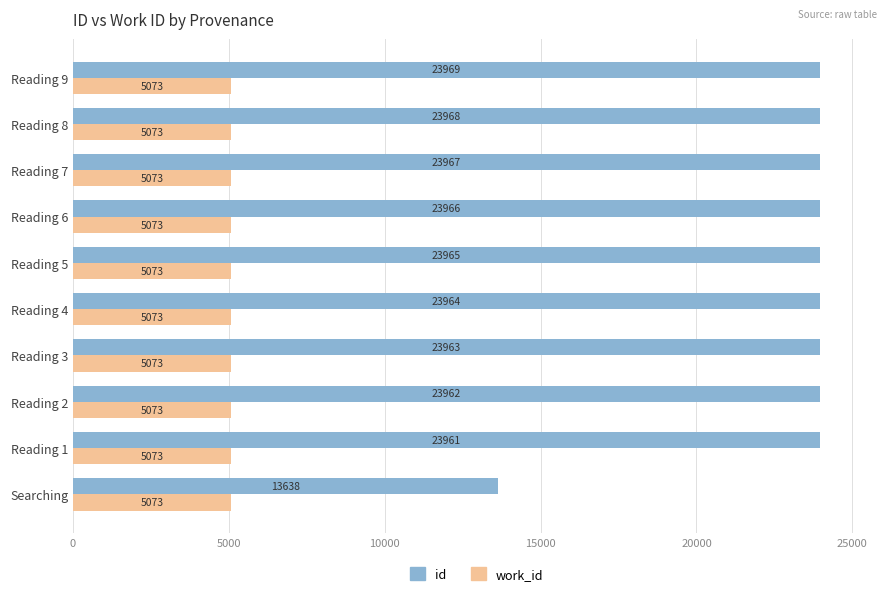

The id series shows 23964 at Reading 4. True or false?

True